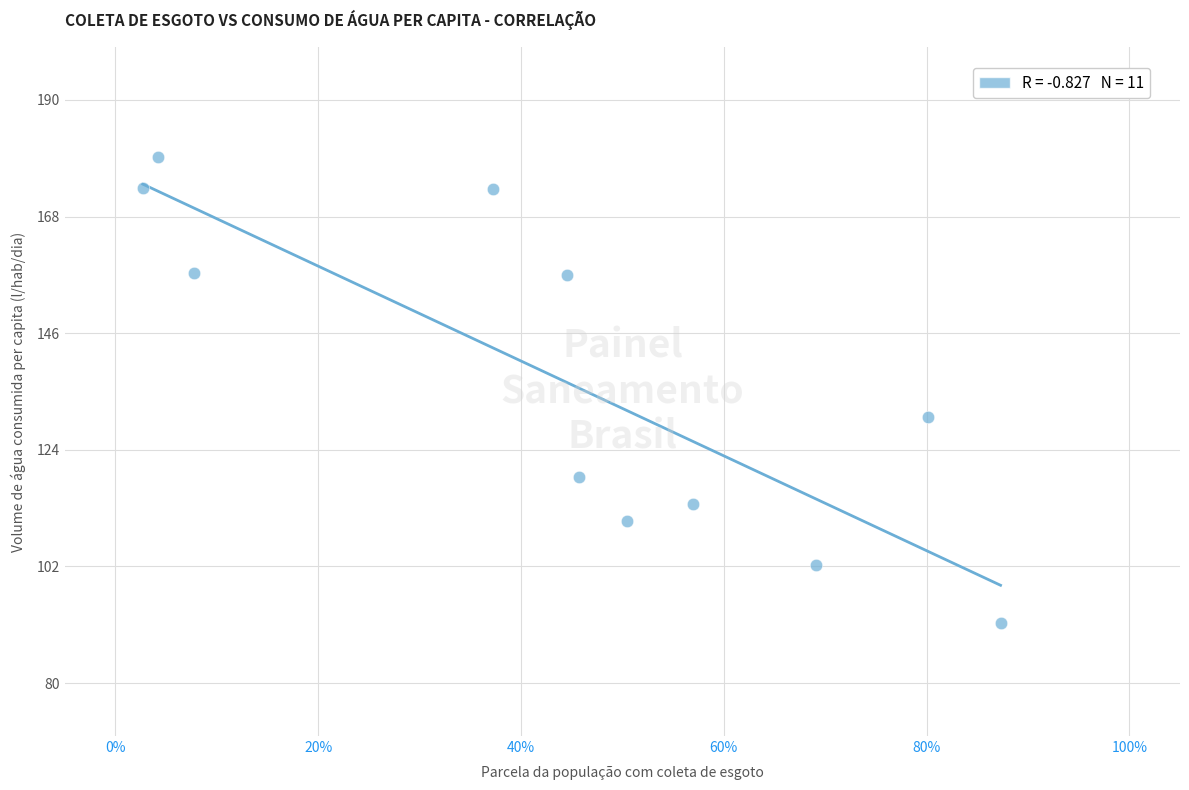

What Y value in the scatter plot is closest to 135?

130.2